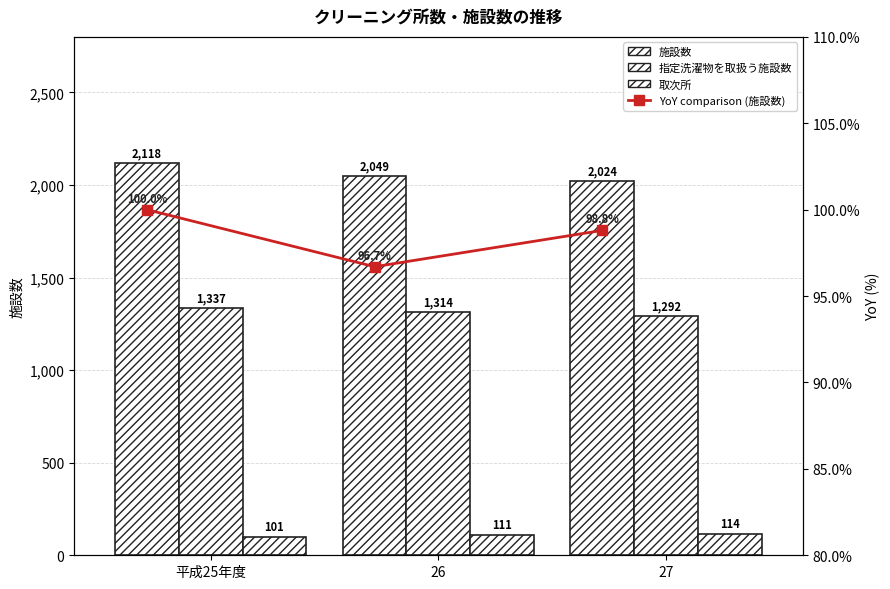

What are all the series names shown in the legend?

施設数, 取次所, 指定洗濯物を取扱う施設数, YoY comparison (施設数)